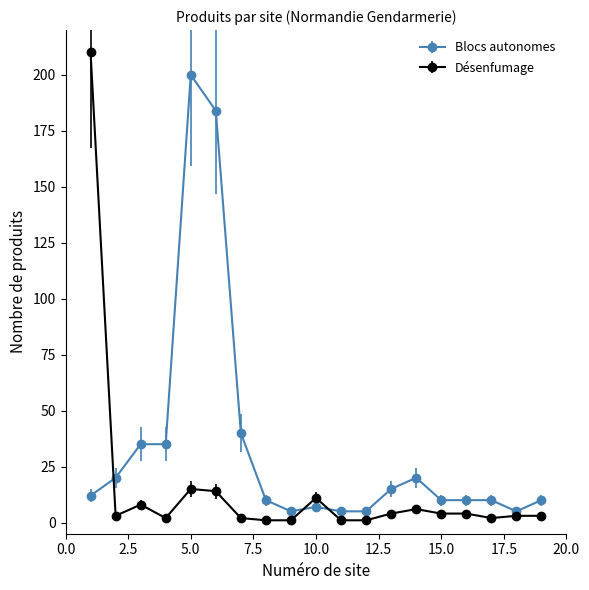

What is the highest value of the Désenfumage series?

210